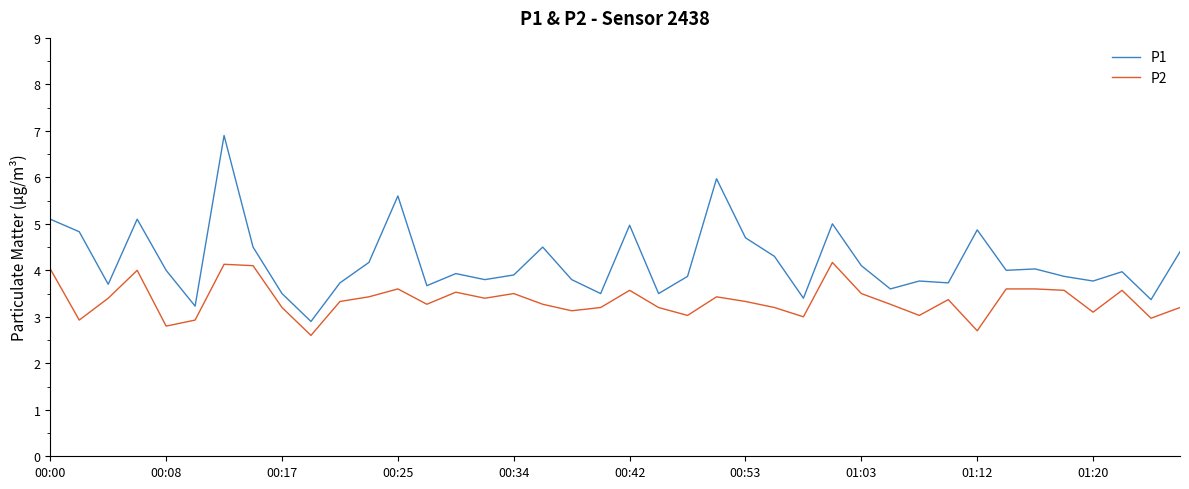

What is the smallest value displayed?

2.6